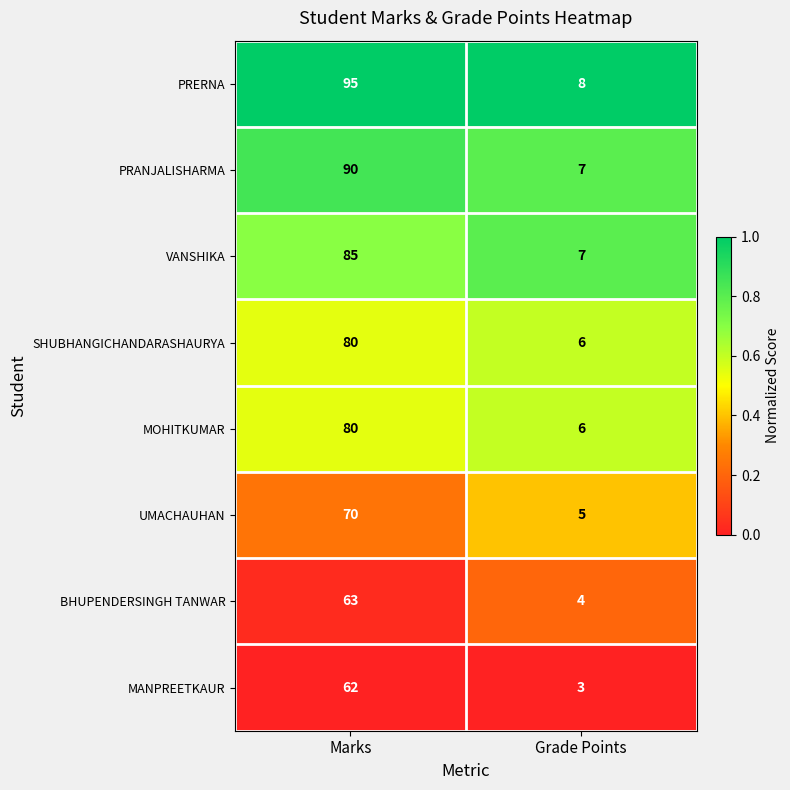

What is the minimum value for PRERNA?

8